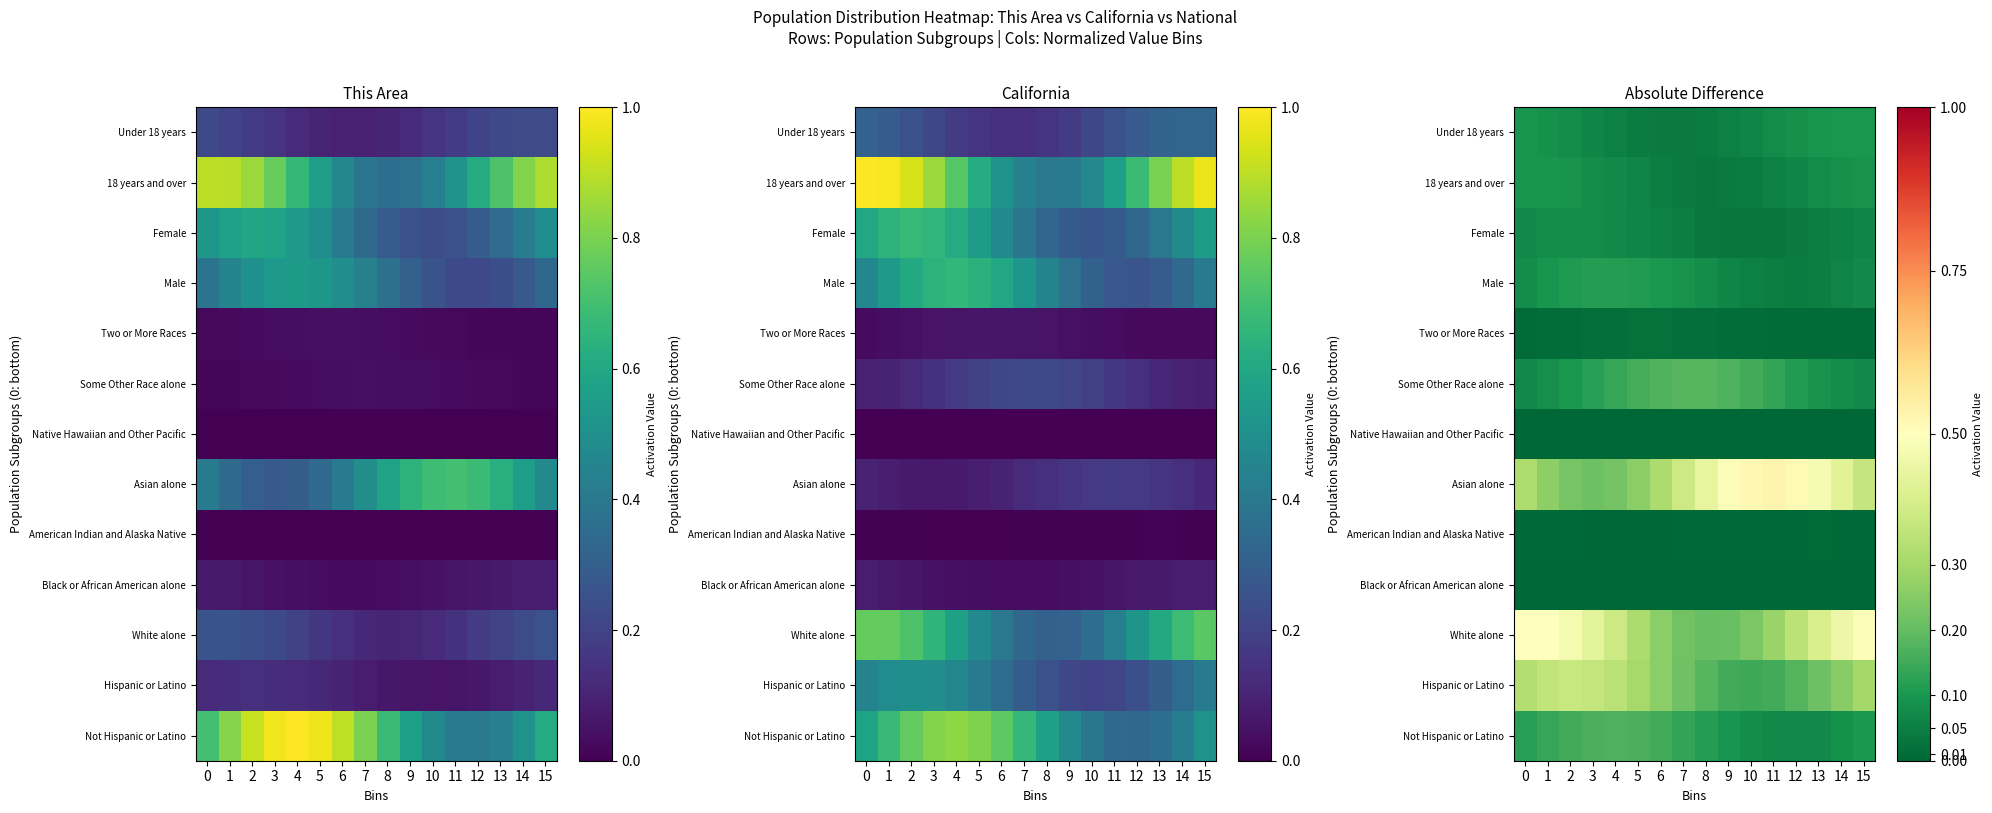

What is the total value across all series at 10?

1.4